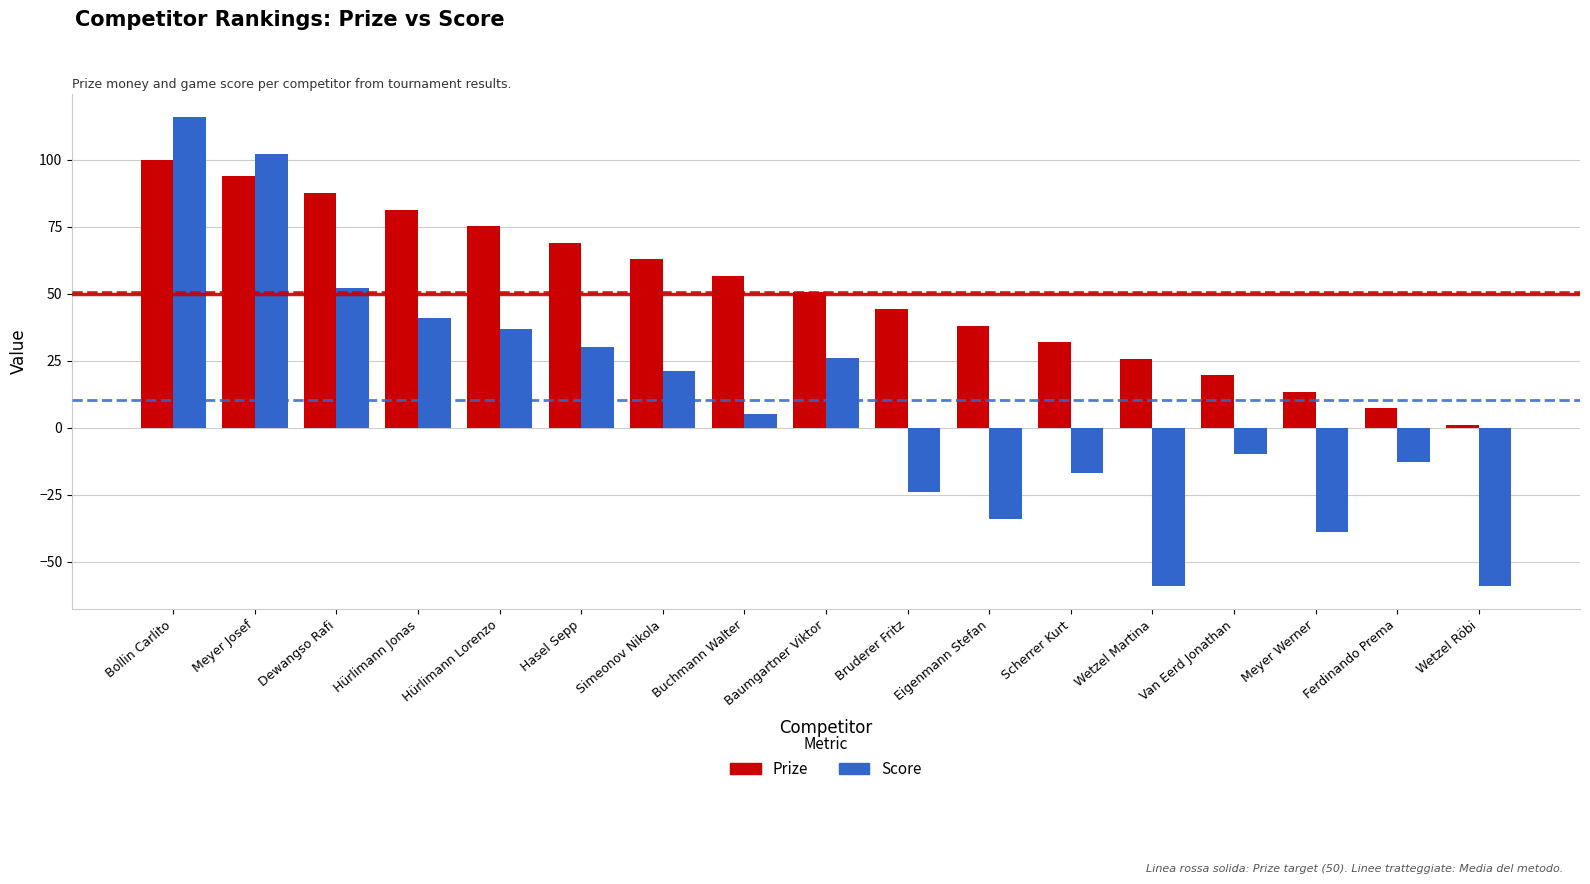

What is the value of the Score bar at the 13th from the left?

-59.0